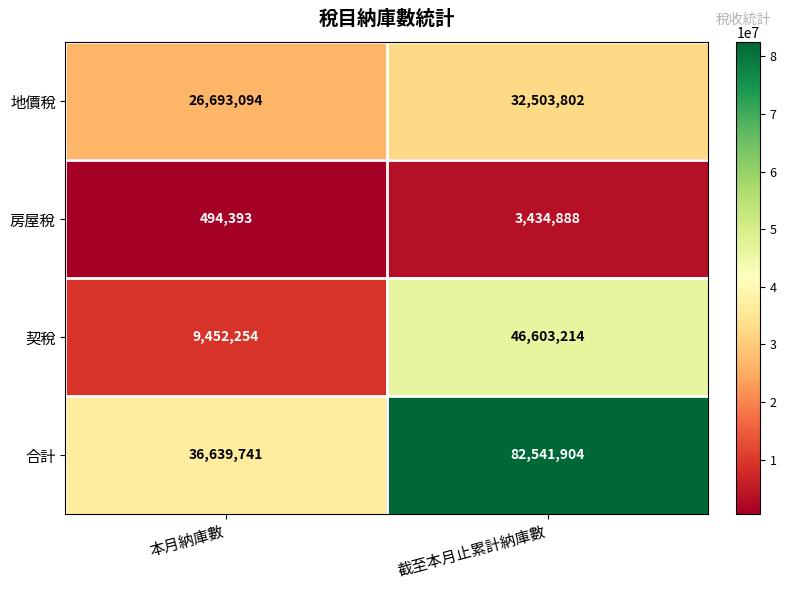

At how many categories does at least one series exceed 73261665?

1